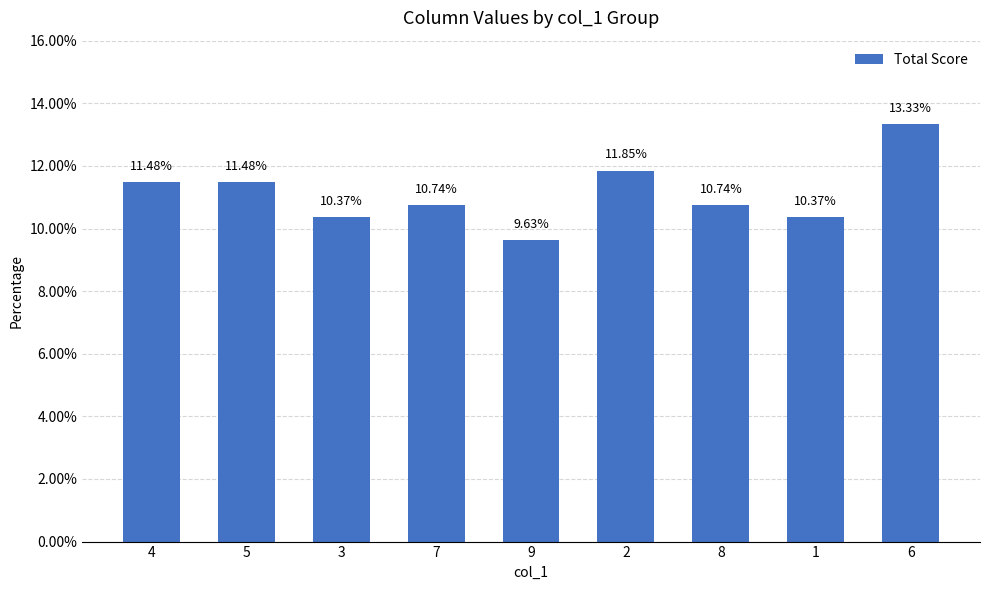

What is the greatest value displayed?

13.3